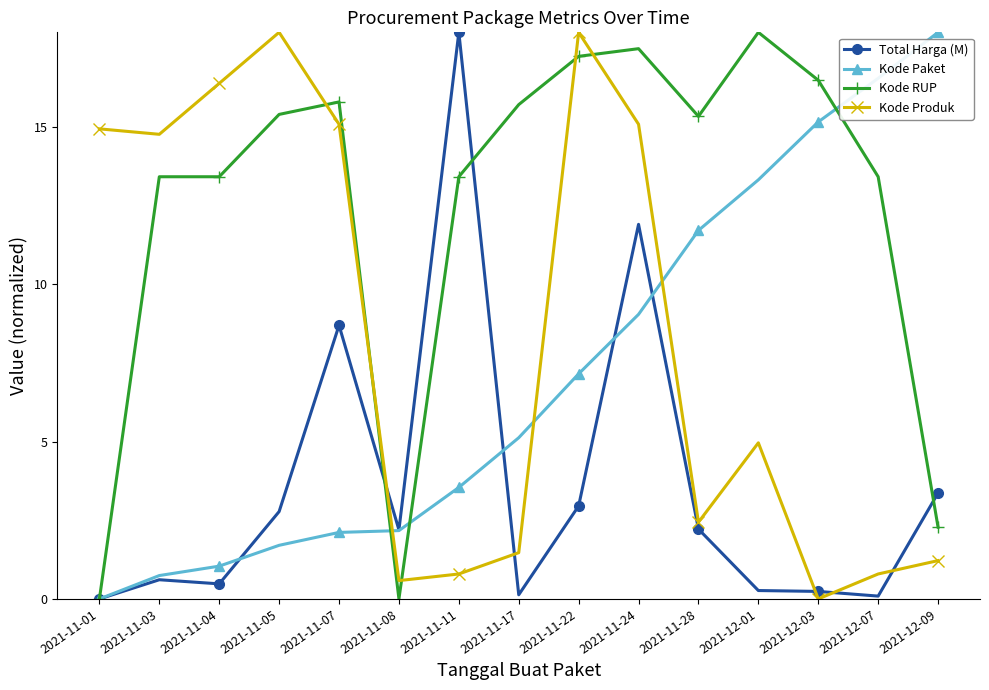

How many intersections are there between Kode Produk and Kode Paket?

3